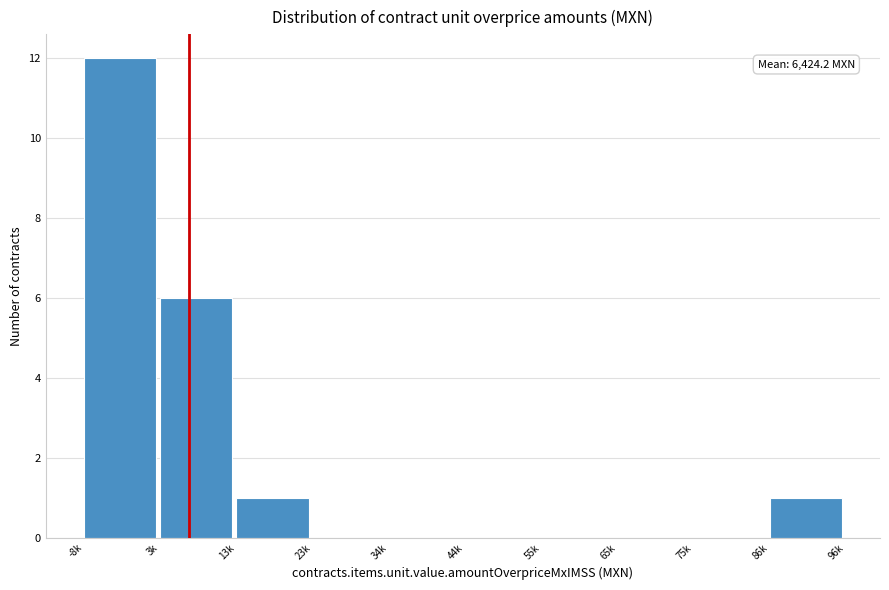

Reading right to left, what are all the values shown in this chart?

86k=1	75k=0	65k=0	55k=0	44k=0	34k=0	23k=0	13k=1	3k=6	-8k=12